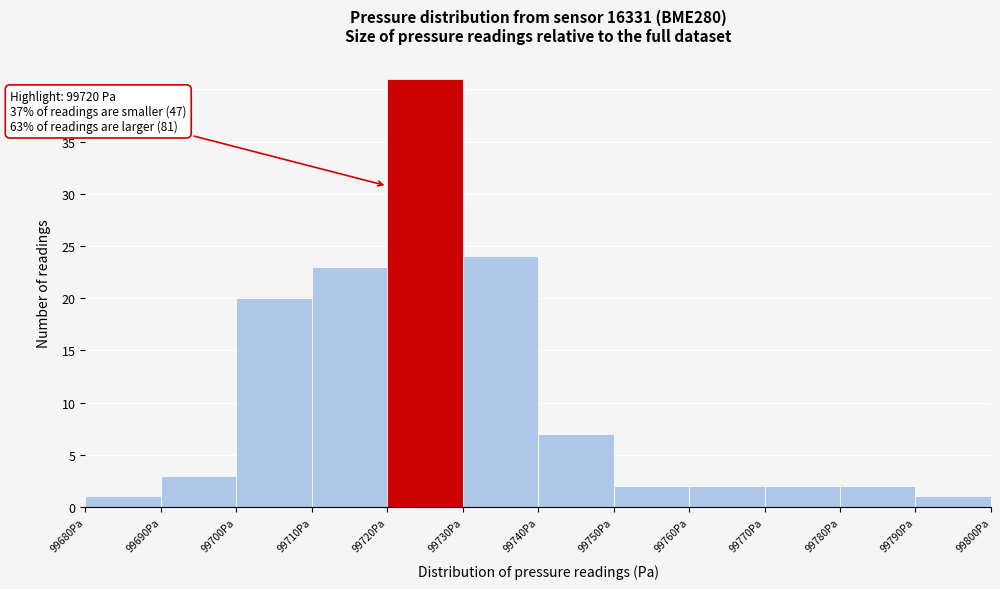

Which range on the x-axis has the tallest bar?

99720 to 99730